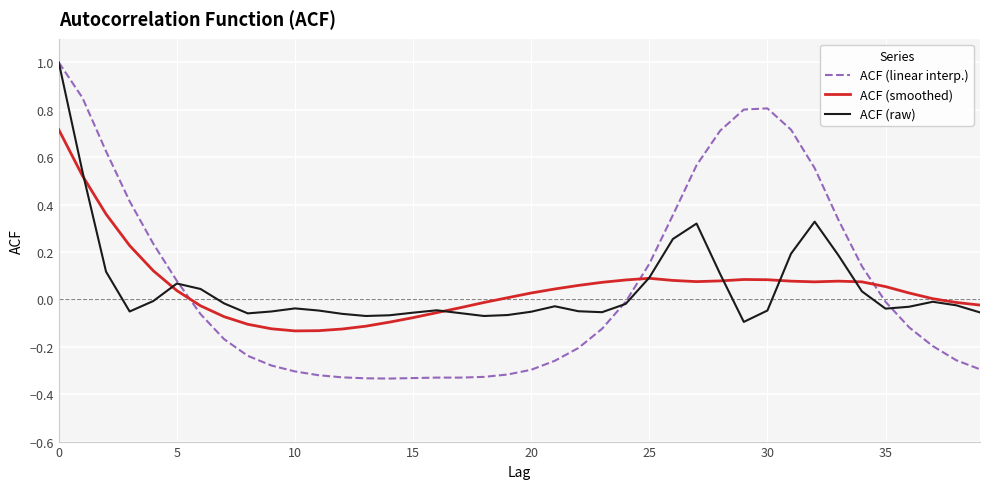

After their last crossing, which series has the higher values: ACF (smoothed) or ACF (linear interp.)?

ACF (smoothed)